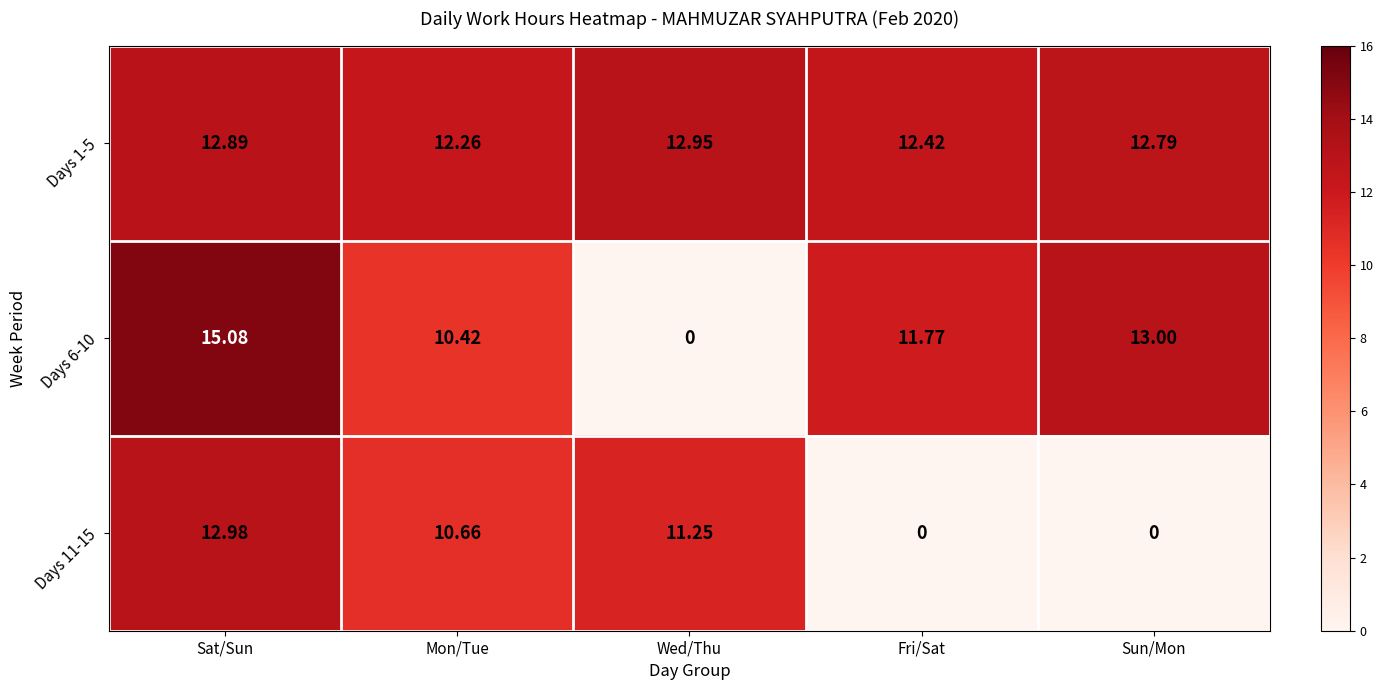

At which category is the sum across all series the highest?

Sat/Sun